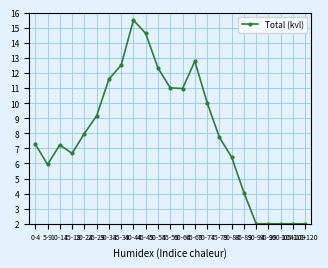

Which has a higher value, 100-104 or 10-14?

10-14